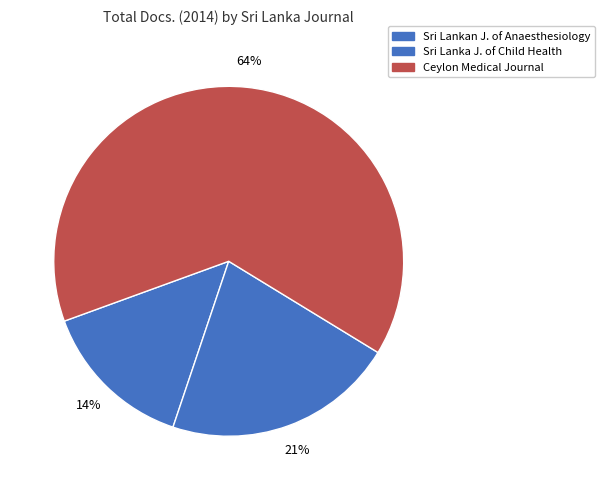

What is the smallest slice in the pie chart?

Sri Lankan J. of Anaesthesiology